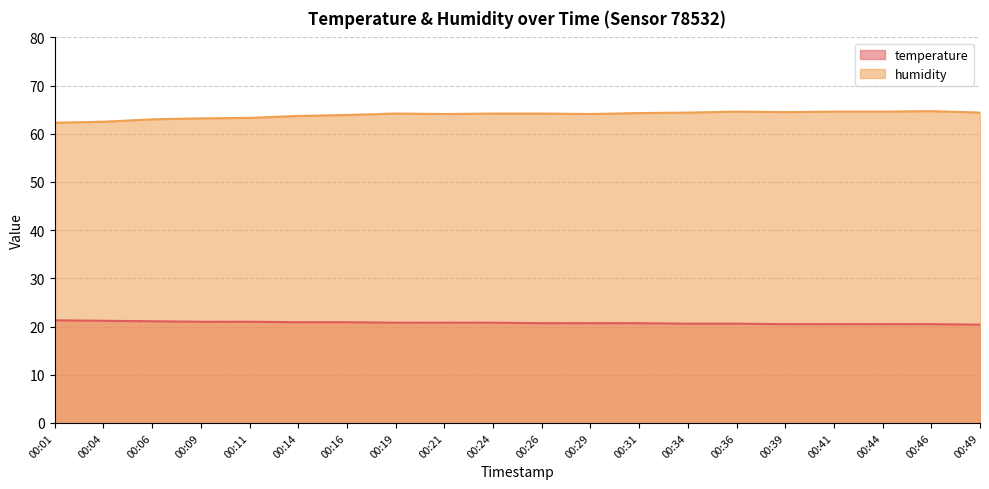

Which series has the largest range (max minus min)?

humidity